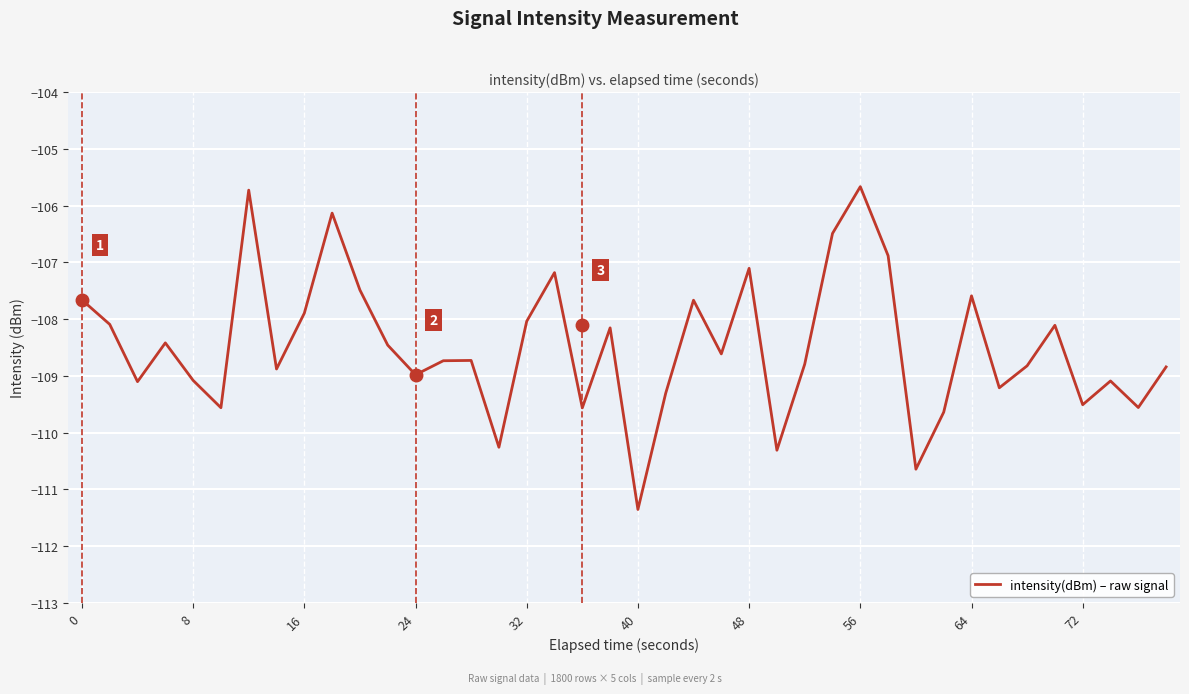

What is the difference between the maximum and minimum values?

5.7